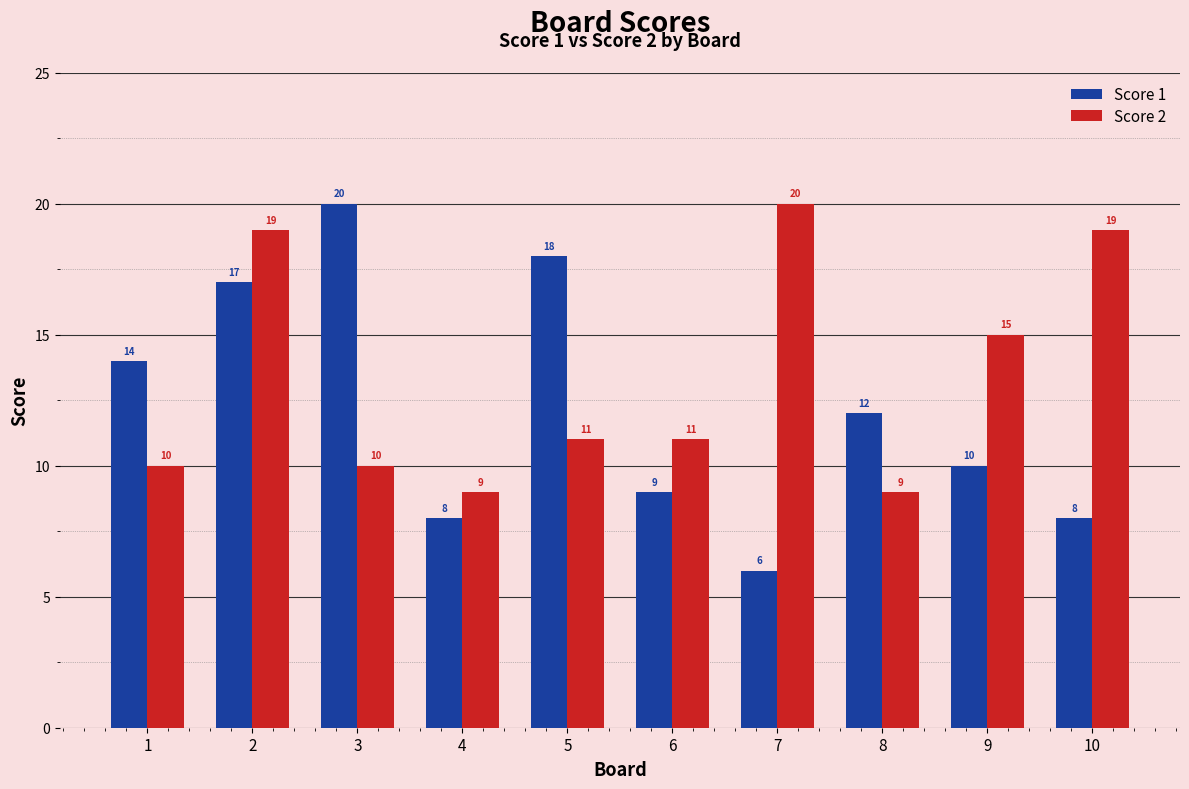

Which series has the largest total across all categories?

Score 2